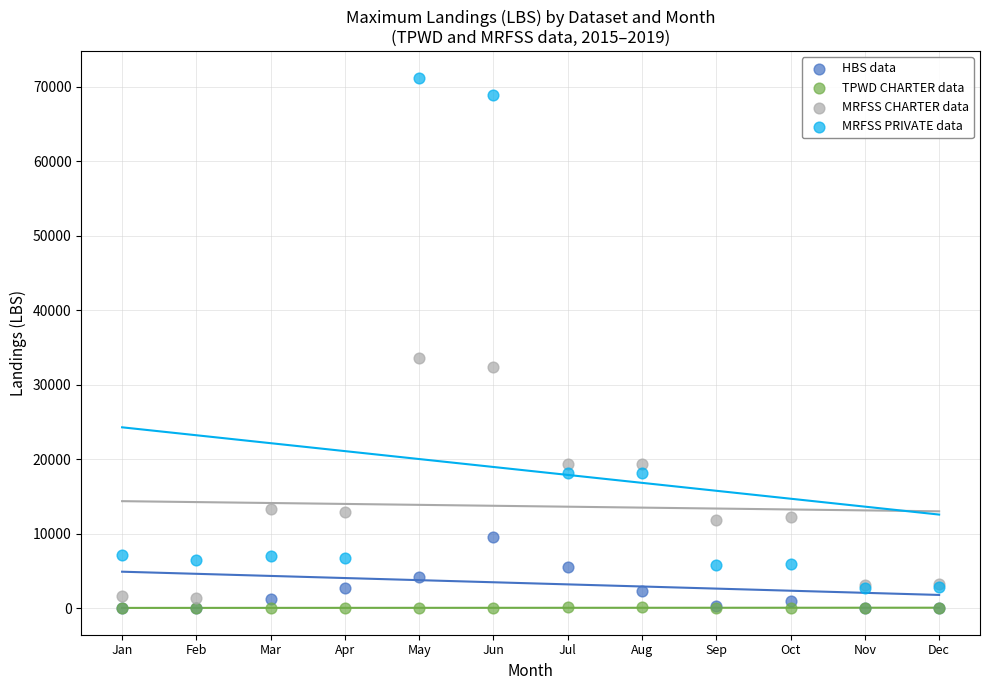

Which series has the widest spread of Y values?

MRFSS PRIVATE data